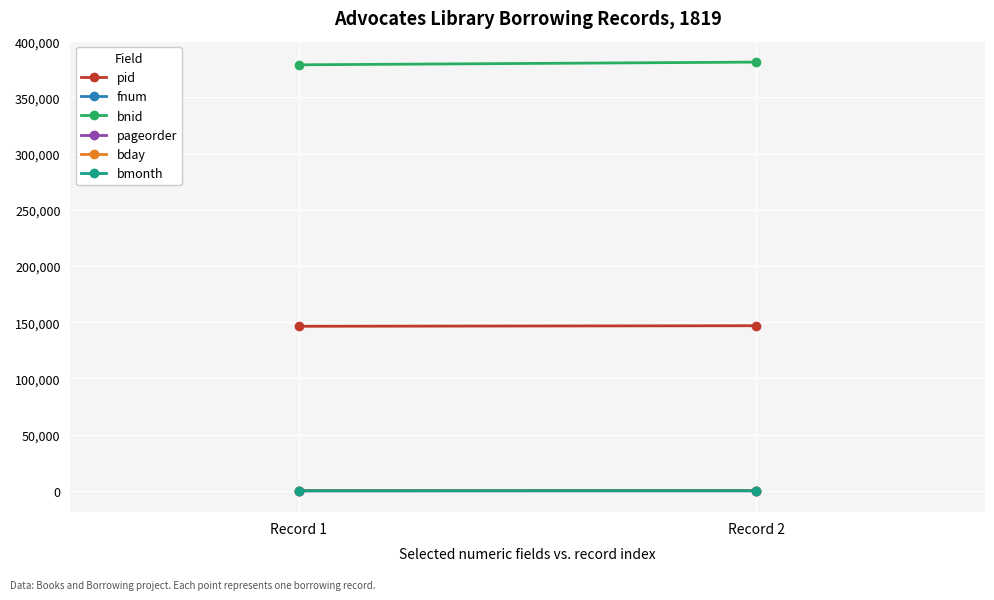

Is the value of bmonth at Record 1 greater than the value of bnid at Record 2?

No